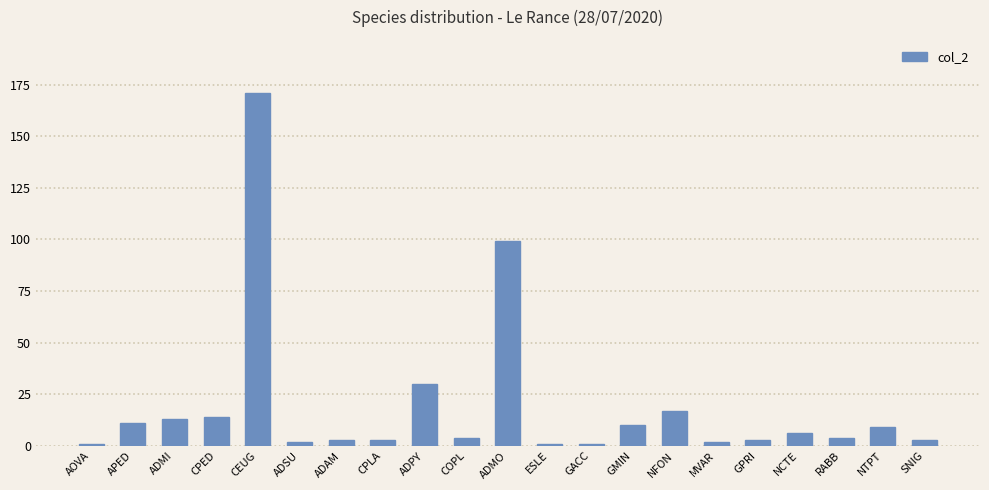

What value does the data have at GMIN?

10